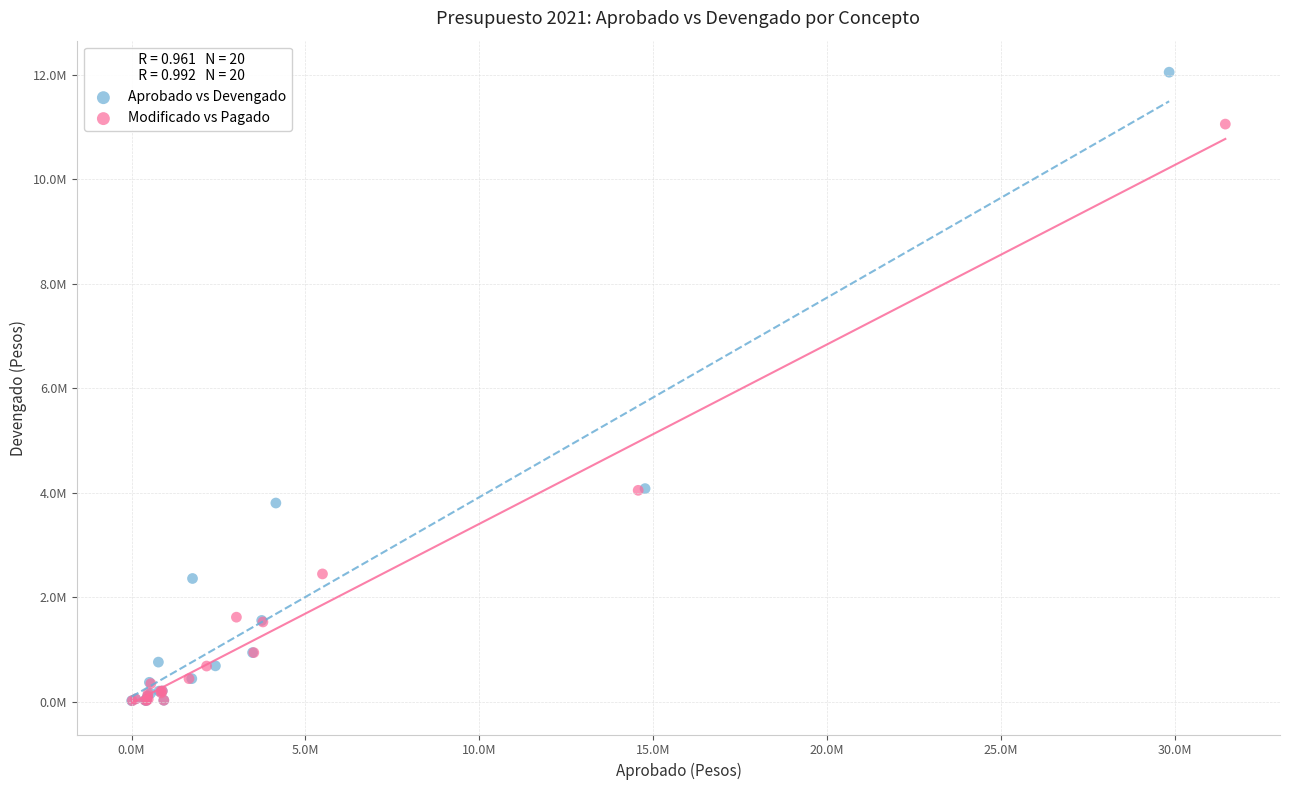

What are all the series names shown in the legend?

Aprobado vs Devengado, Modificado vs Pagado